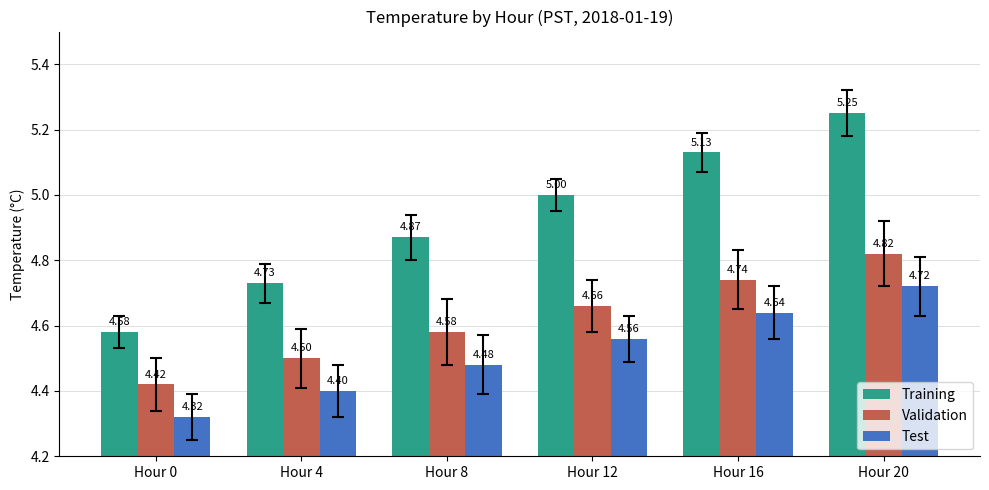

Which series changed the most between Hour 0 and Hour 4?

Training